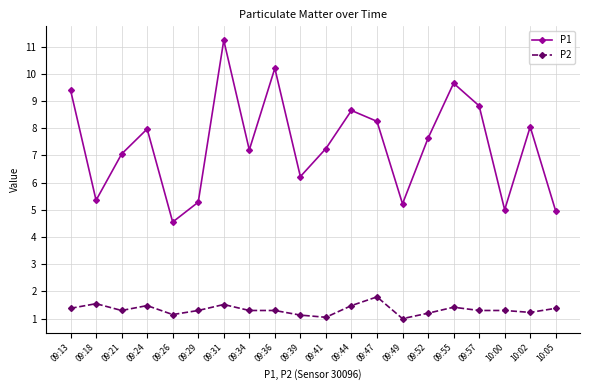

At which label does P1 first exceed 7?

09:13